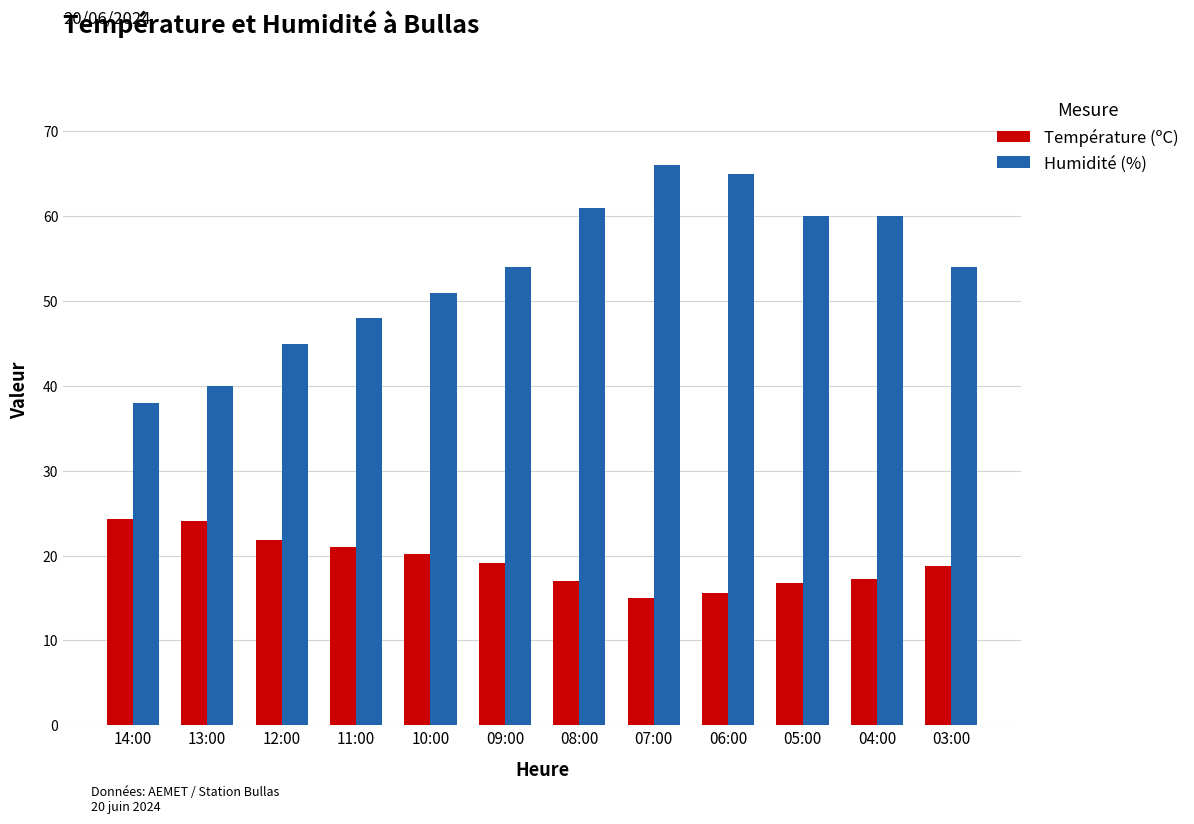

The Température (ºC) series shows 17.2 at 04:00. True or false?

True